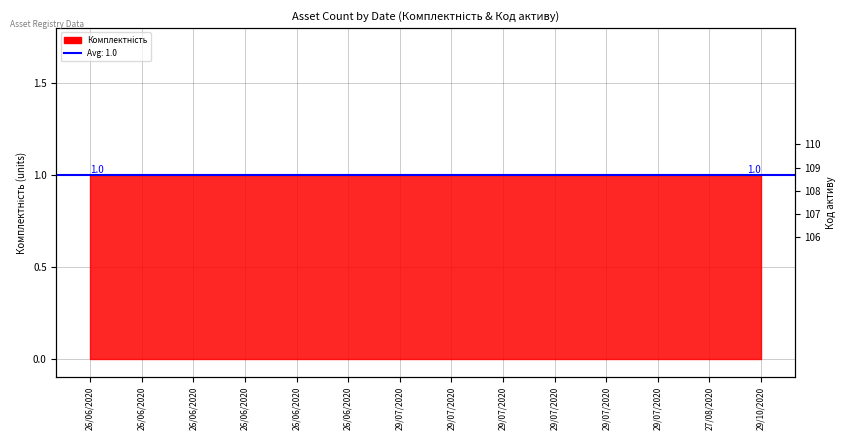

Is it true that the value at 29/07/2020 is 109?

True